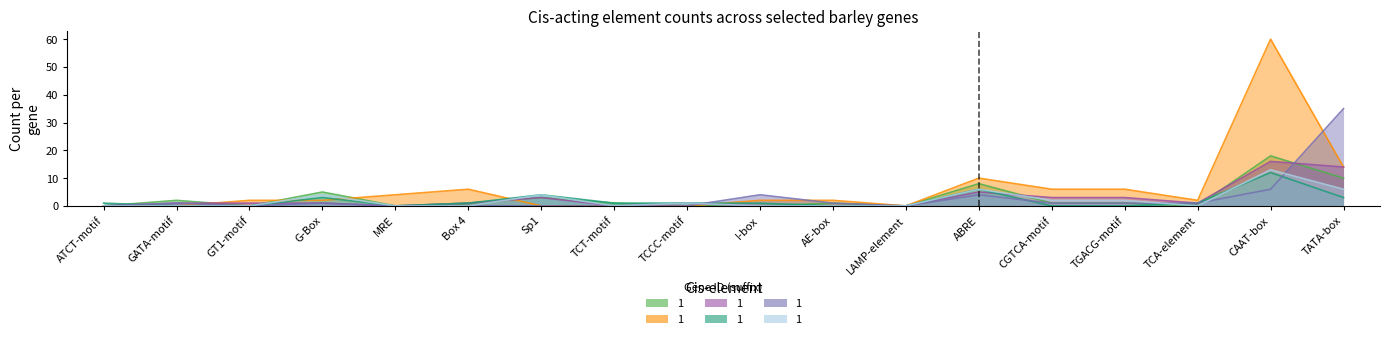

How many lines are shown in the chart?

6